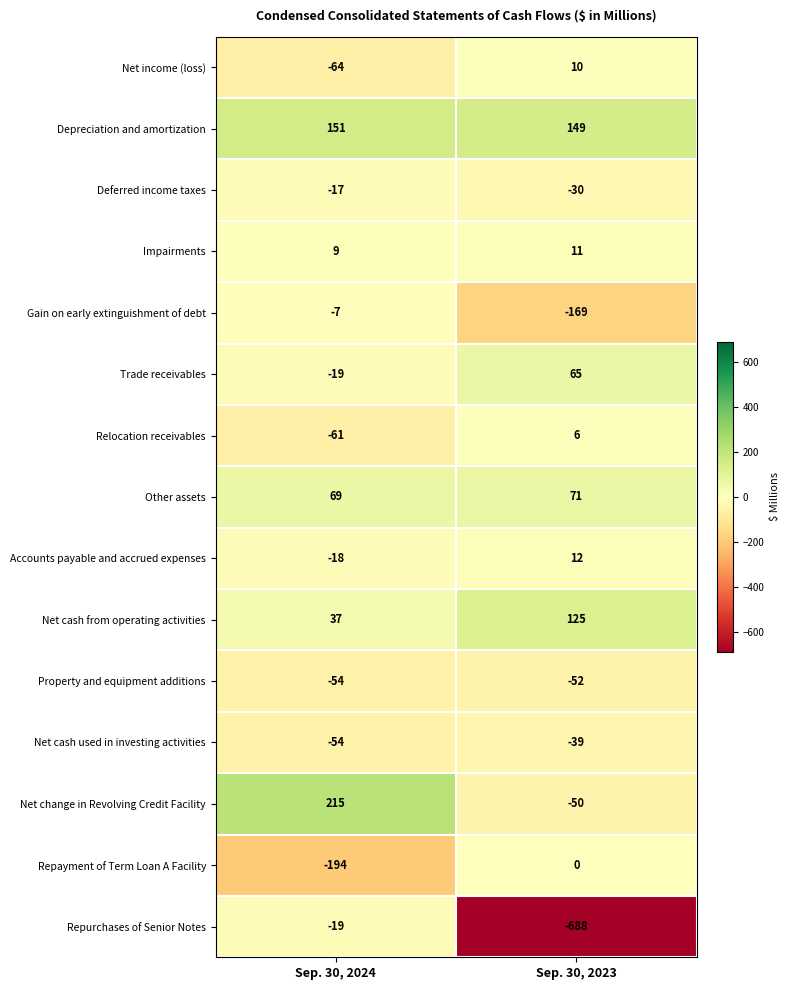

Rank the series at Sep. 30, 2023 from highest to lowest value.

Depreciation and amortization, Net cash from operating activities, Other assets, Trade receivables, Accounts payable and accrued expenses, Impairments, Net income (loss), Relocation receivables, Repayment of Term Loan A Facility, Deferred income taxes, Net cash used in investing activities, Net change in Revolving Credit Facility, Property and equipment additions, Gain on early extinguishment of debt, Repurchases of Senior Notes